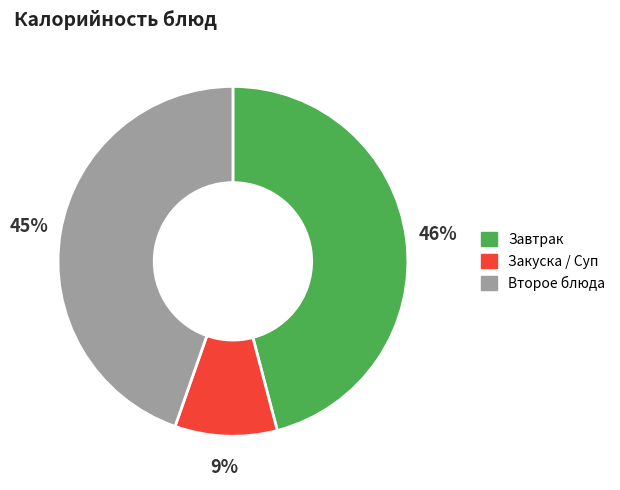

Is there a majority slice in this chart?

No